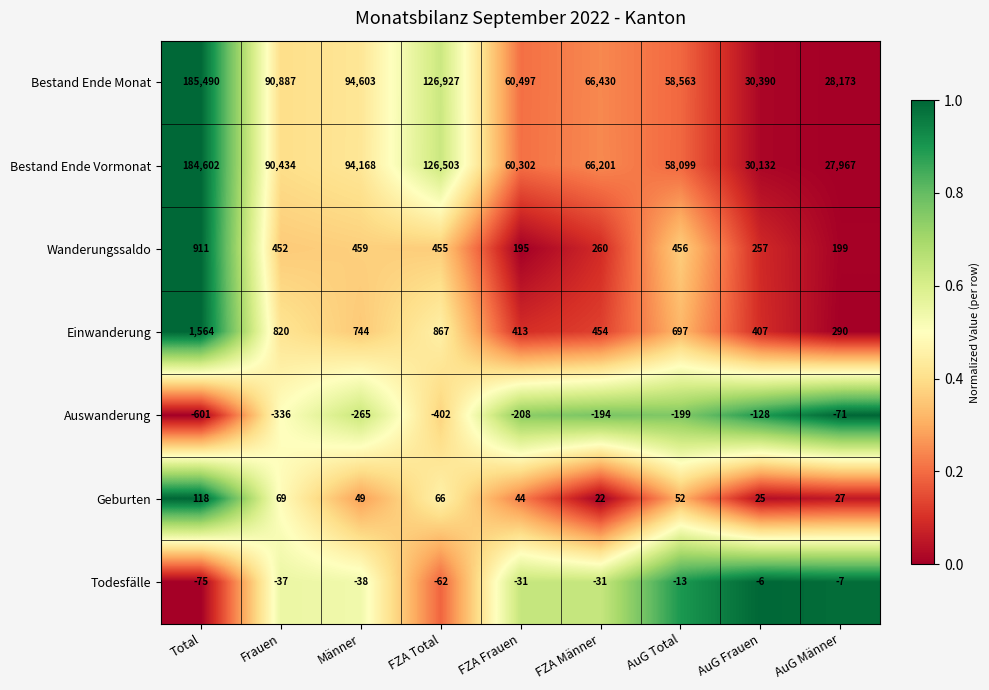

What is the average value of the Todesfälle series?

-33